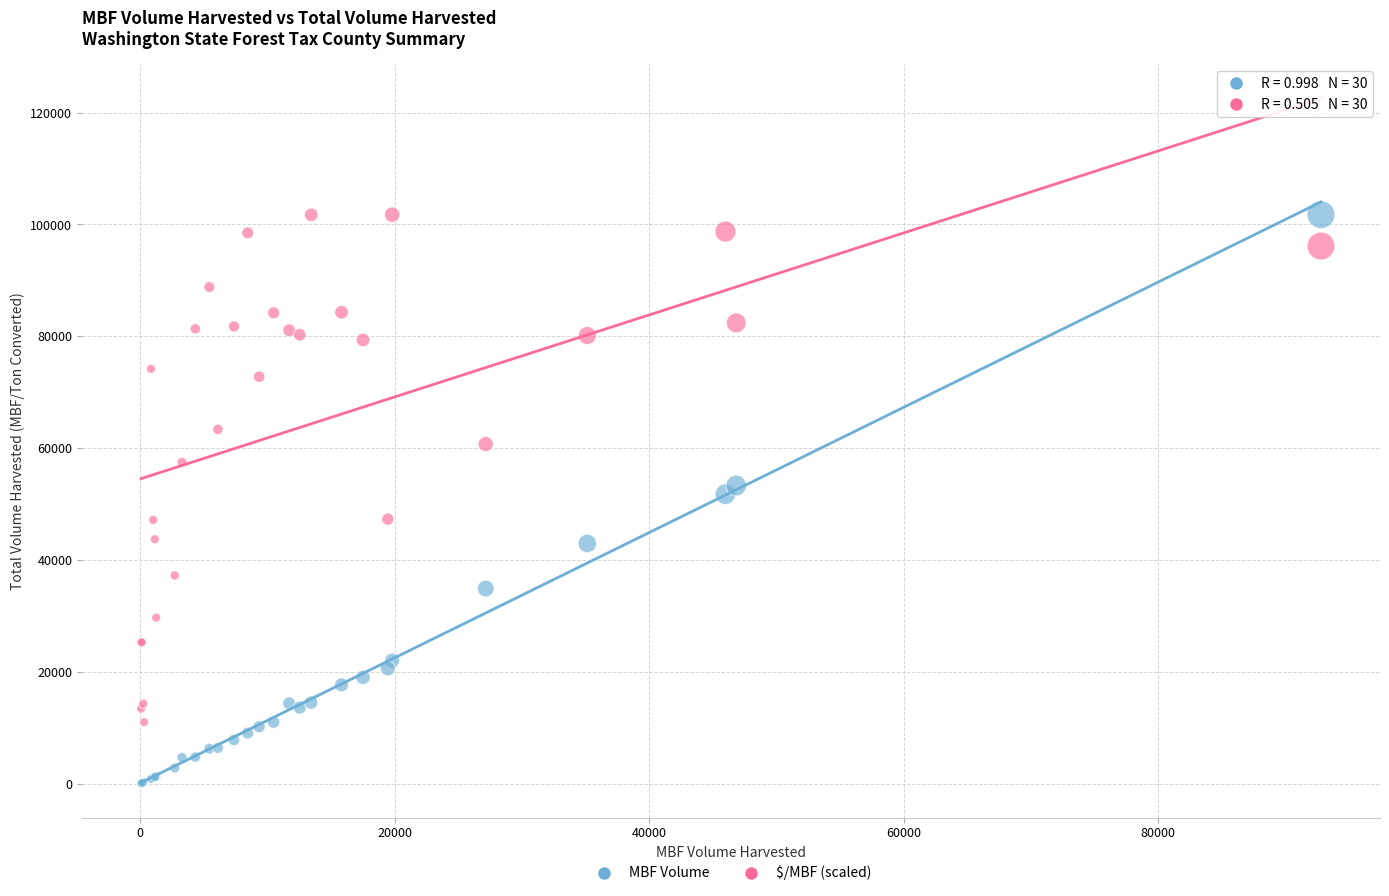

Which series has the widest spread of Y values?

MBF Volume